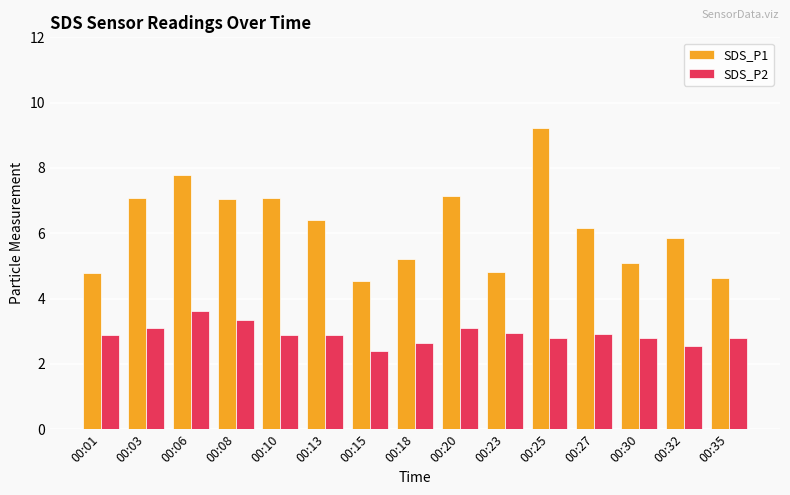

Rank the series by their maximum value, from lowest to highest.

SDS_P2, SDS_P1